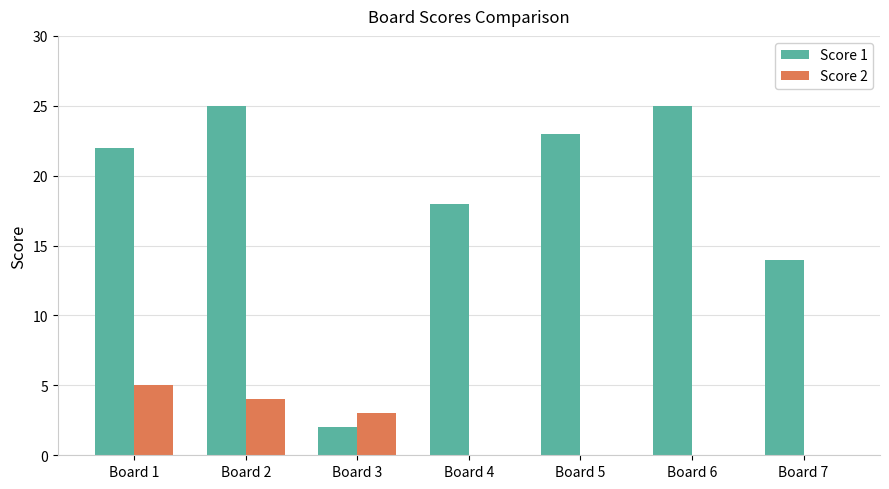

Reading left to right, list all the values displayed in this chart.

Score 1: Board 1=22	Board 2=25	Board 3=2	Board 4=18	Board 5=23	Board 6=25	Board 7=14
Score 2: Board 1=5	Board 2=4	Board 3=3	Board 4=0	Board 5=0	Board 6=0	Board 7=0